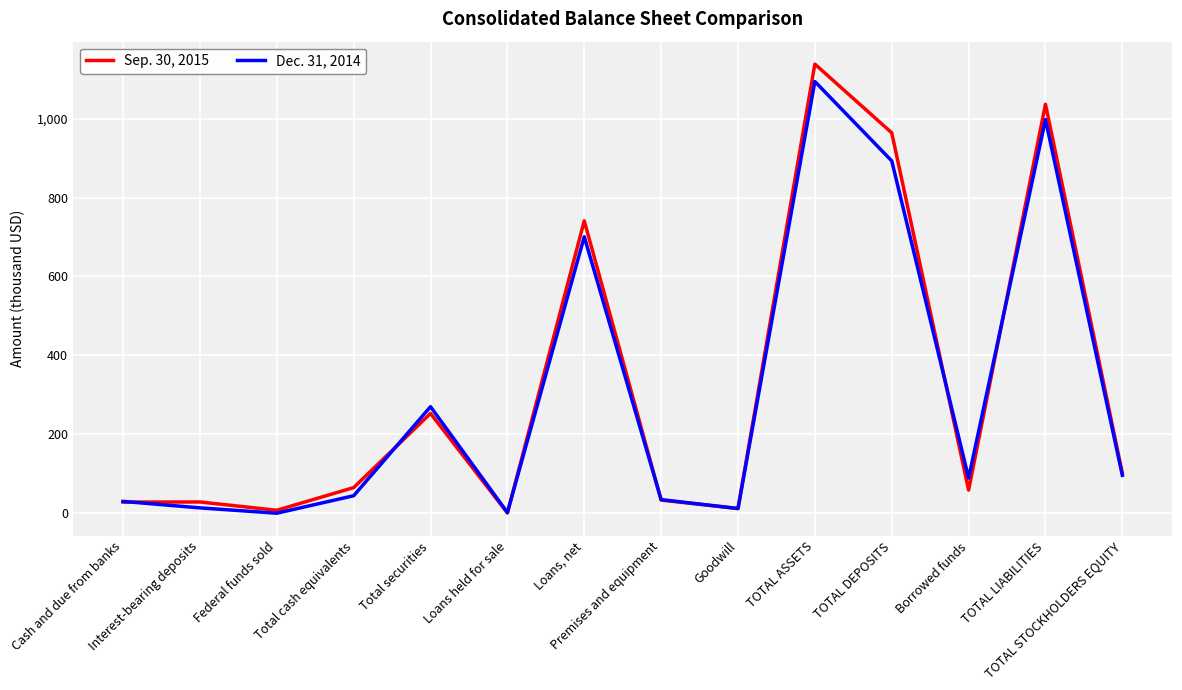

Where is the first local maximum for Sep. 30, 2015?

Interest-bearing deposits